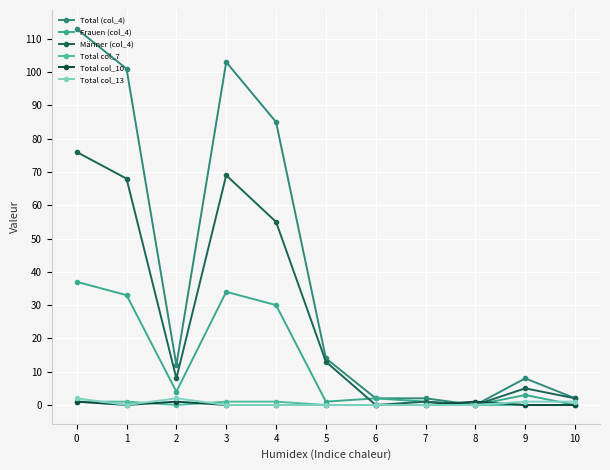

Does the chart have visible grid lines?

Yes